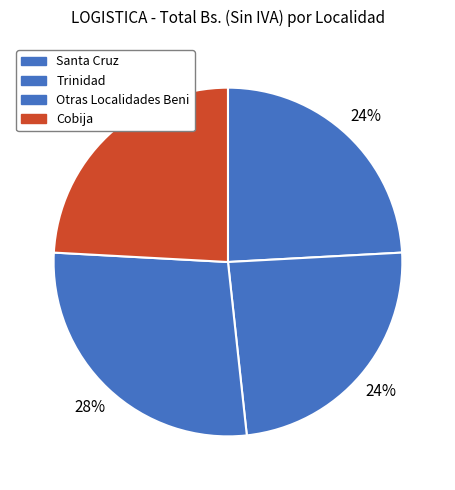

Does Otras Localidades Beni account for over 50% of the chart?

No